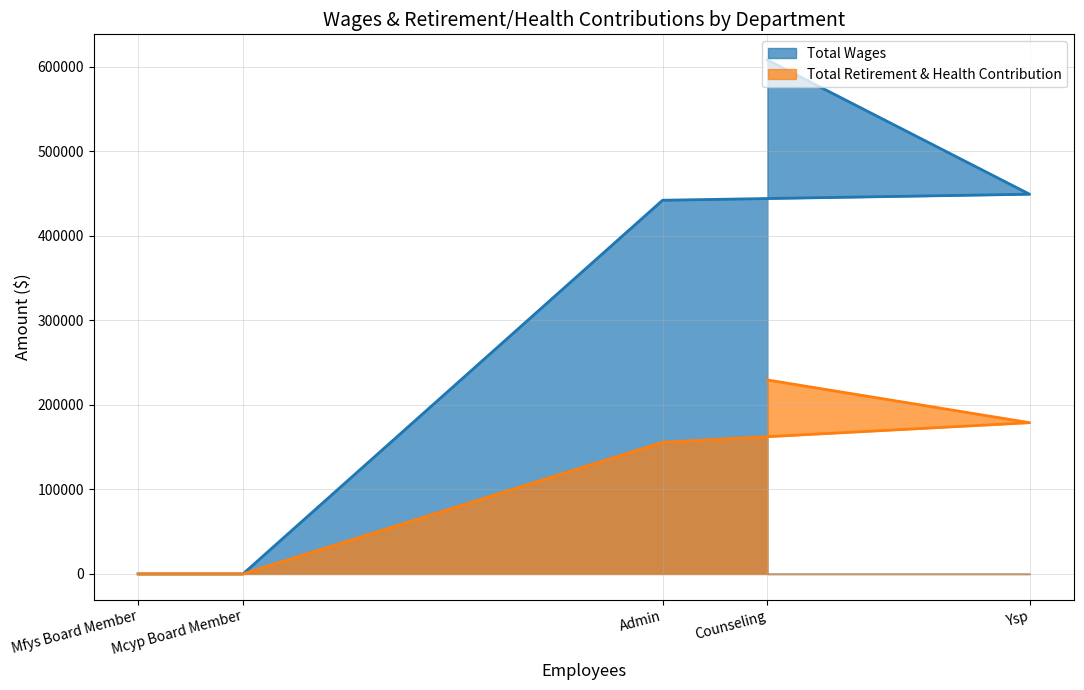

True or false: Total Wages has more than 0 interior local peaks.

False